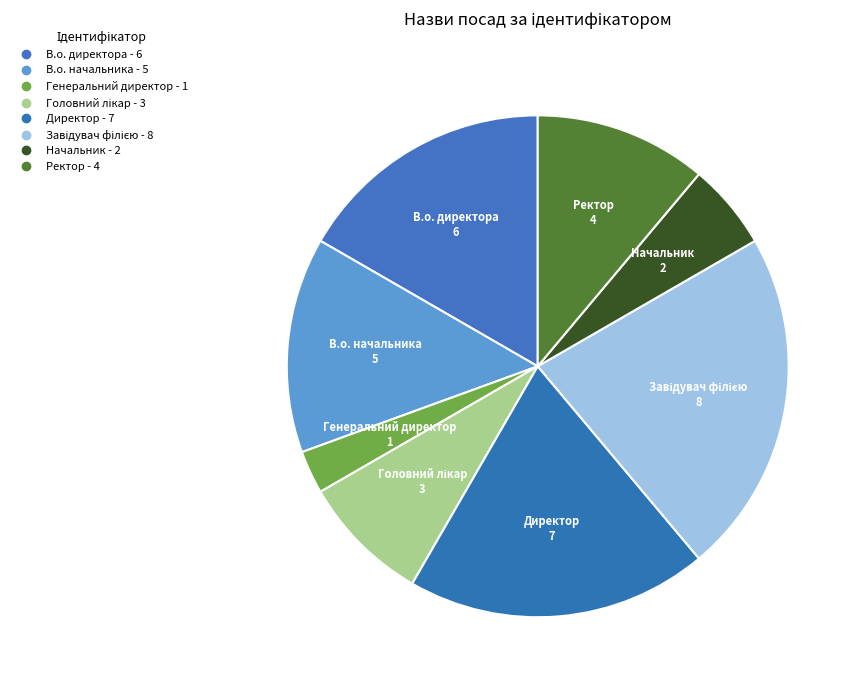

How many slices are in this pie chart?

8